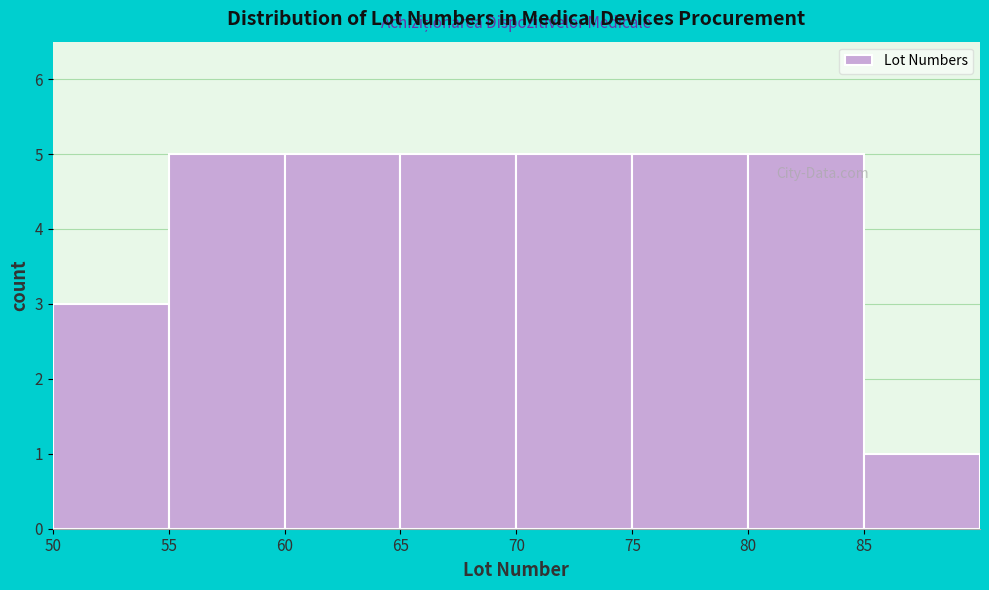

What is the height of the bar covering 80 to 85 on the x-axis? The values are not printed on the chart, so give them approximately, as read against the axis.

5